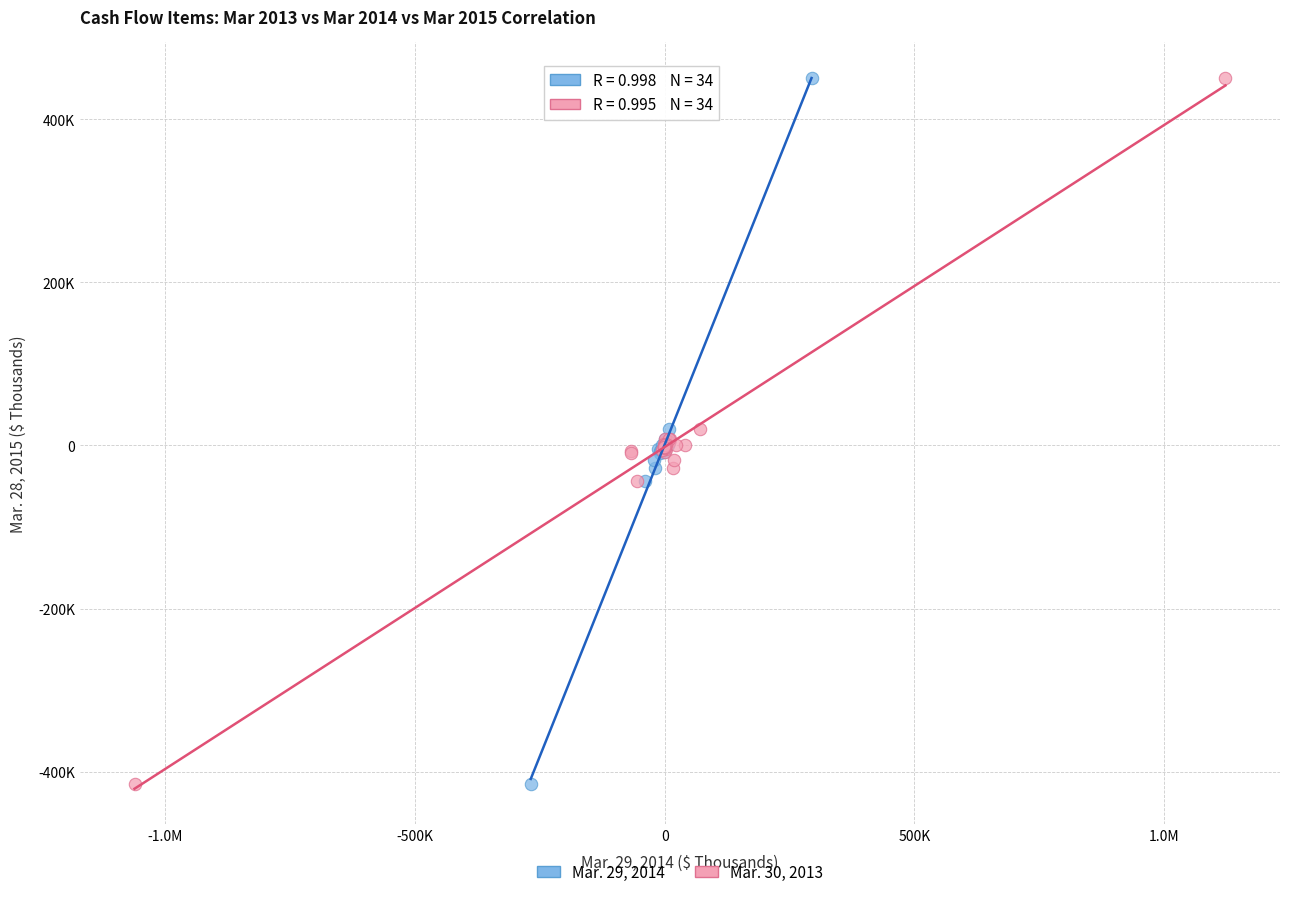

What are all the series names shown in the legend?

Mar. 29, 2014, Mar. 30, 2013